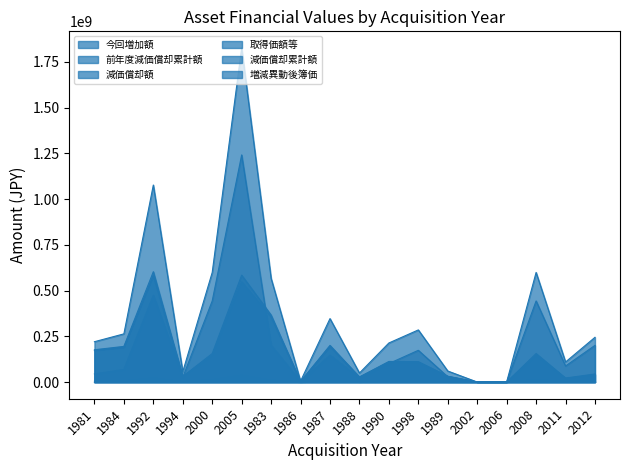

The value of 取得価額等 at 1987 is 127985147. True or false?

False